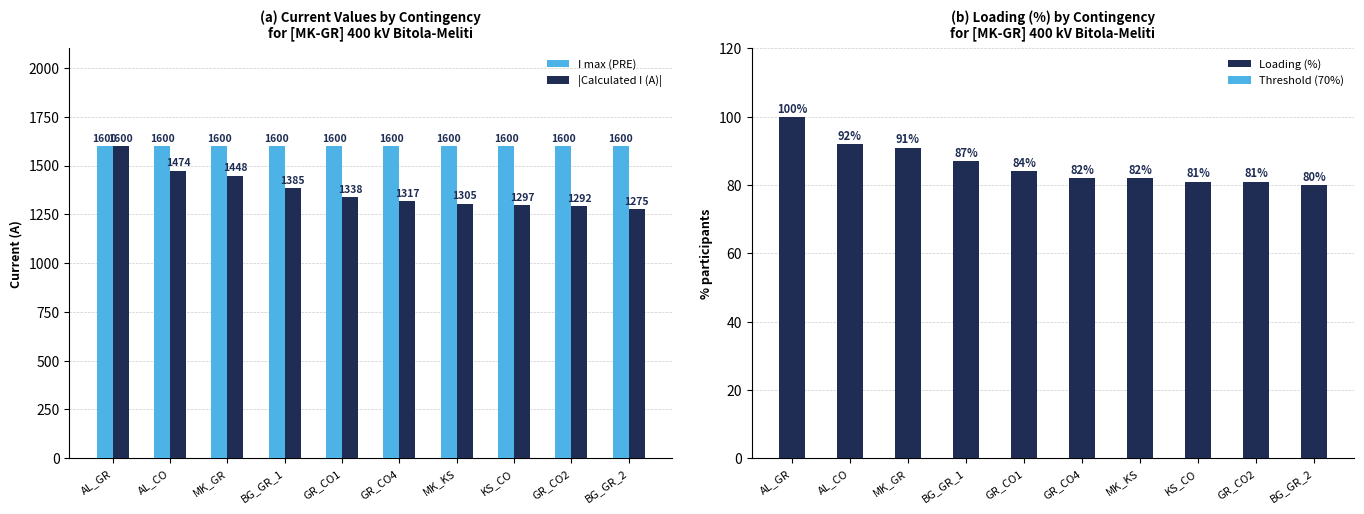

How many bars are there in total?

40